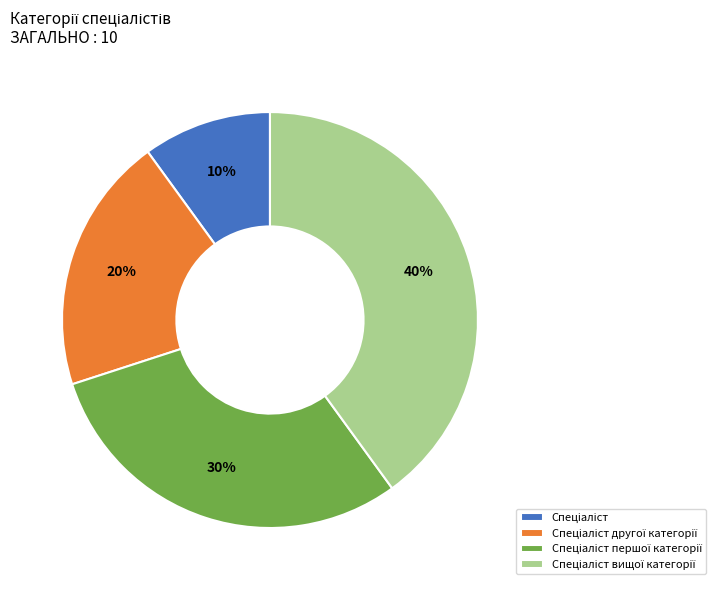

Is there a majority slice in this chart?

No